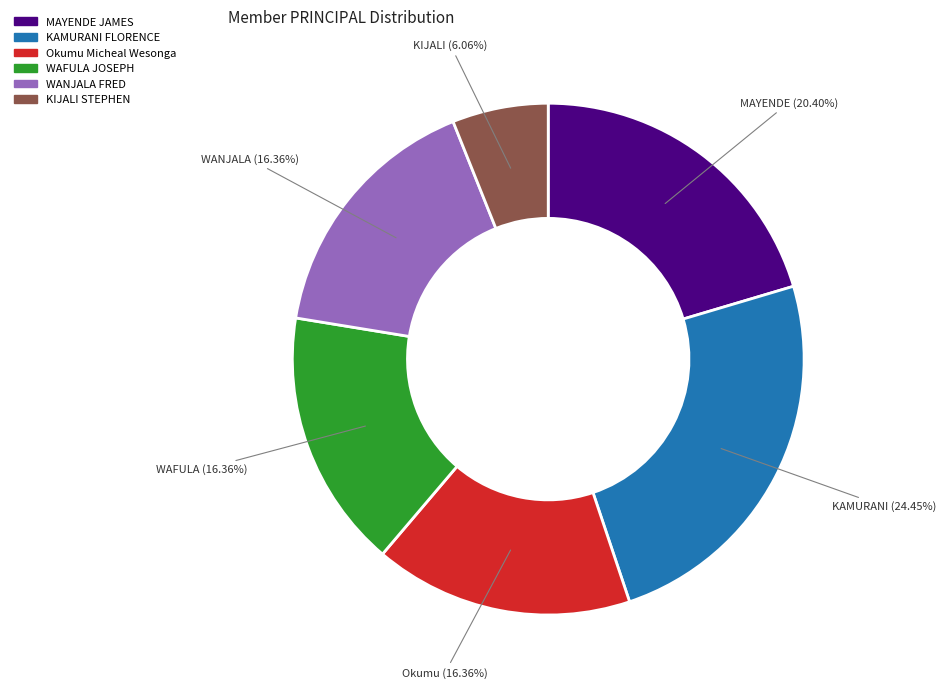

Count the number of slices in the pie.

6